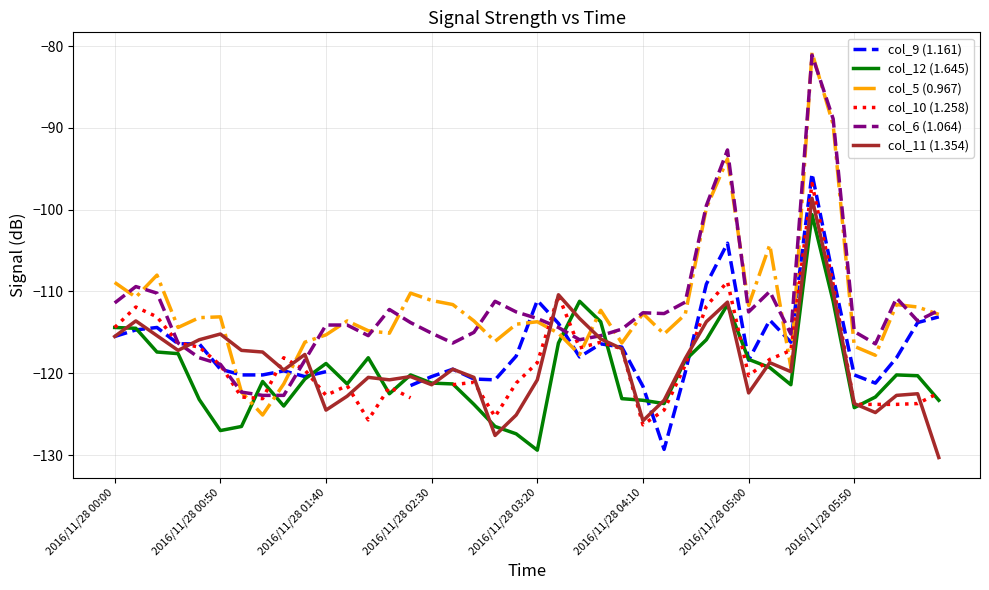

Is it true that col_12 (1.645) equals -75.1 at 2016/11/28 05:50?

False